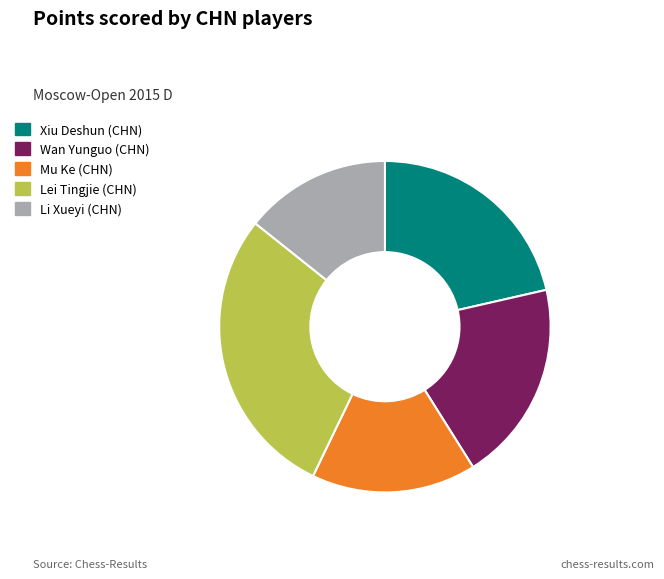

Approximately how many times larger is the value at Xiu Deshun (CHN) compared to Wan Yunguo (CHN)?

1.1